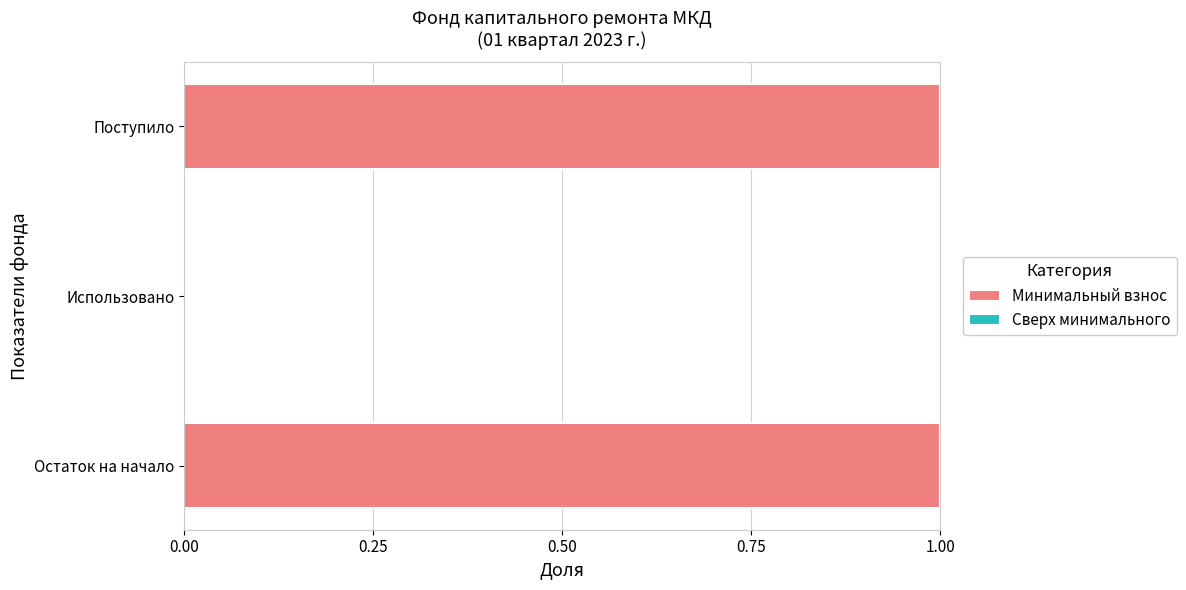

What is the ratio of the value at Остаток на начало to the value at Поступило?

1.0